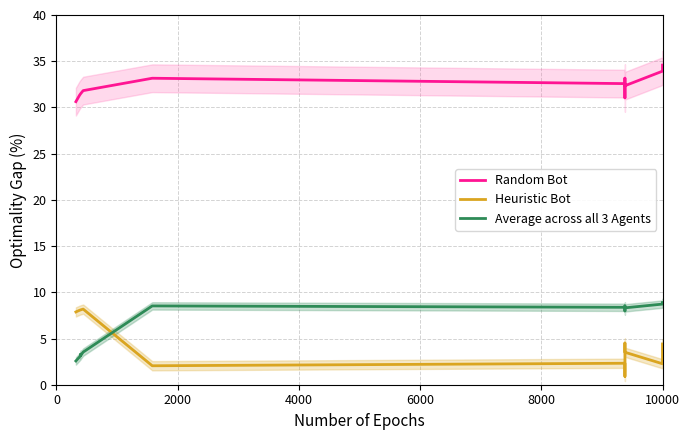

In Random Bot, how many points are higher than both neighbors (excluding endpoints)?

2